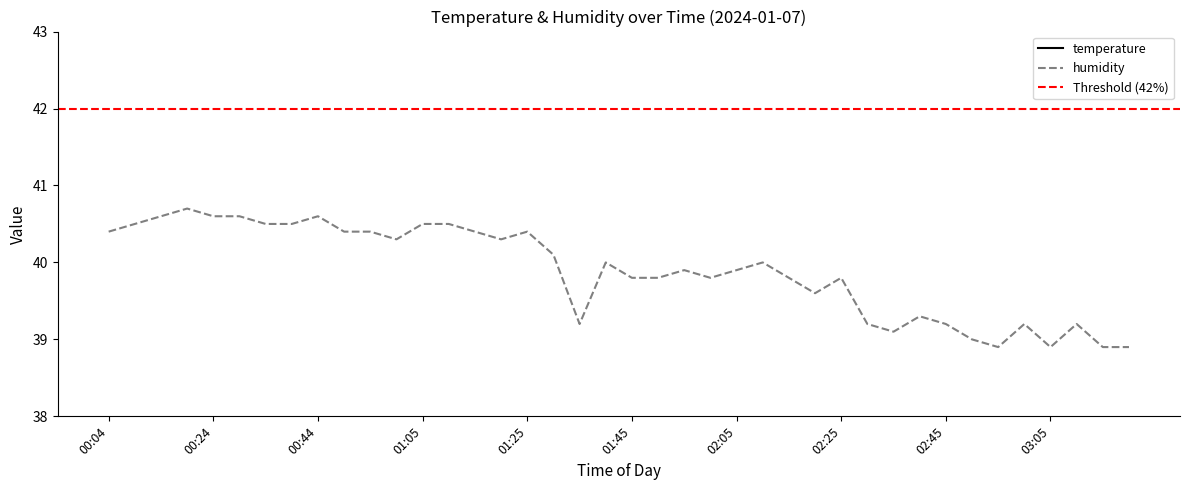

In humidity, how many points are lower than both neighbors (excluding endpoints)?

8